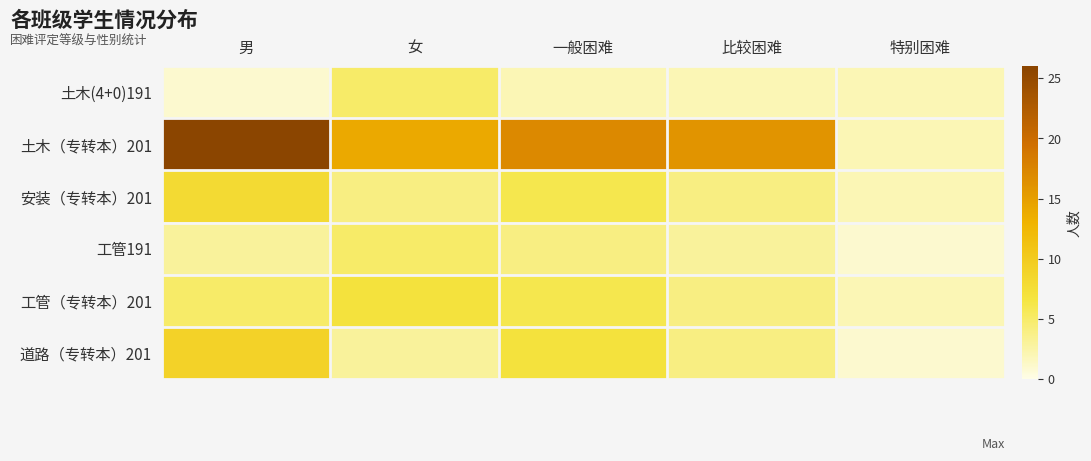

Reading left to right, transcribe all the data shown in this chart.

土木(4+0)191: 男=1	女=5	一般困难=2	比较困难=2	特别困难=2
土木（专转本）201: 男=26	女=14	一般困难=17	比较困难=16	特别困难=2
安装（专转本）201: 男=8	女=4	一般困难=6	比较困难=4	特别困难=2
工管191: 男=3	女=5	一般困难=4	比较困难=3	特别困难=1
工管（专转本）201: 男=5	女=7	一般困难=6	比较困难=4	特别困难=2
道路（专转本）201: 男=9	女=3	一般困难=7	比较困难=4	特别困难=1